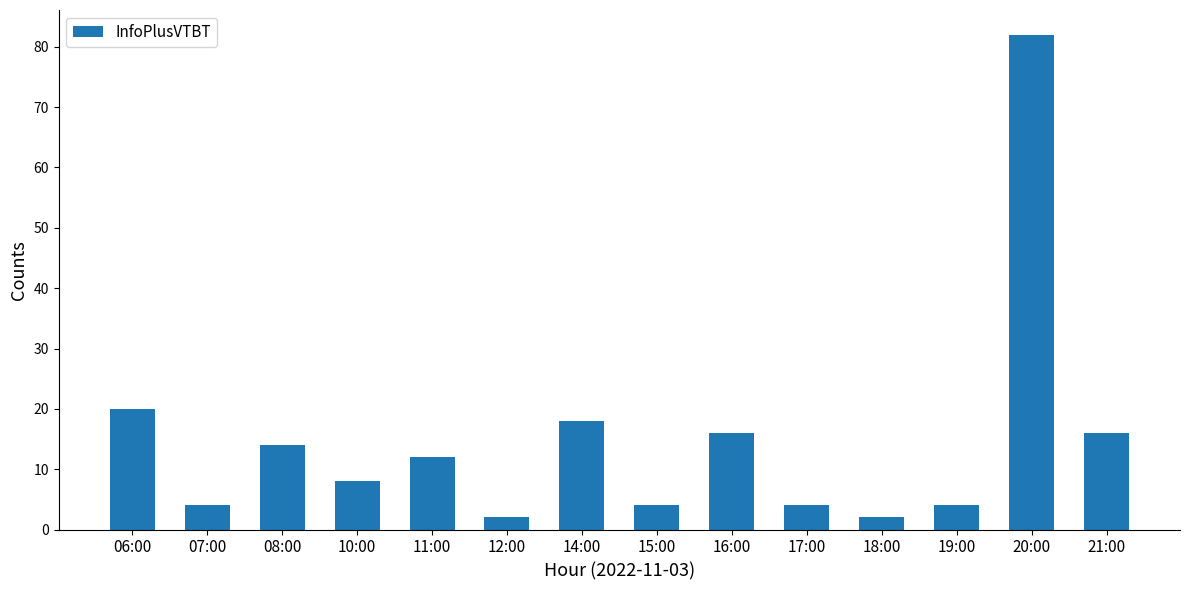

Which label corresponds to the largest value in the chart?

20:00